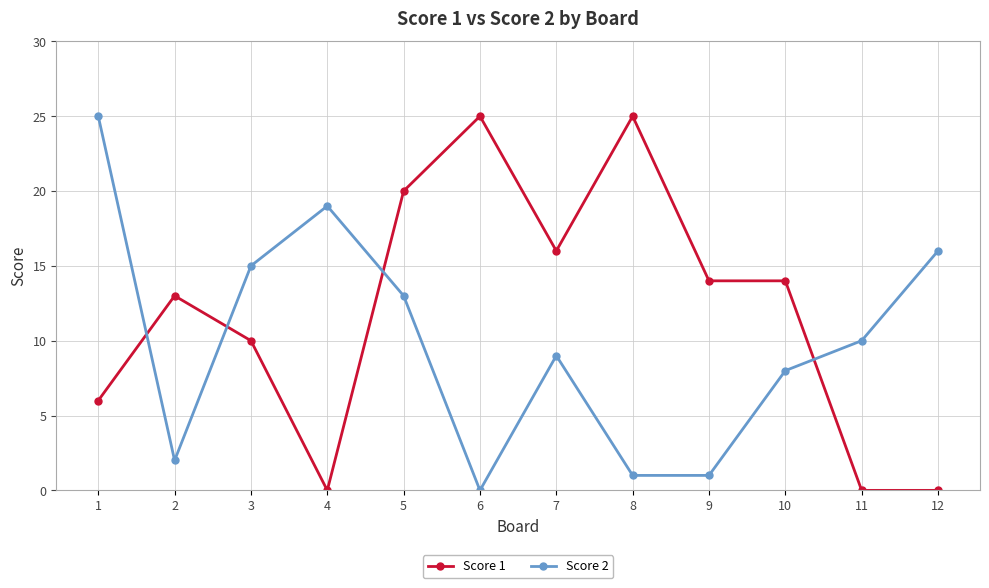

What are all the series names shown in the legend?

Score 1, Score 2